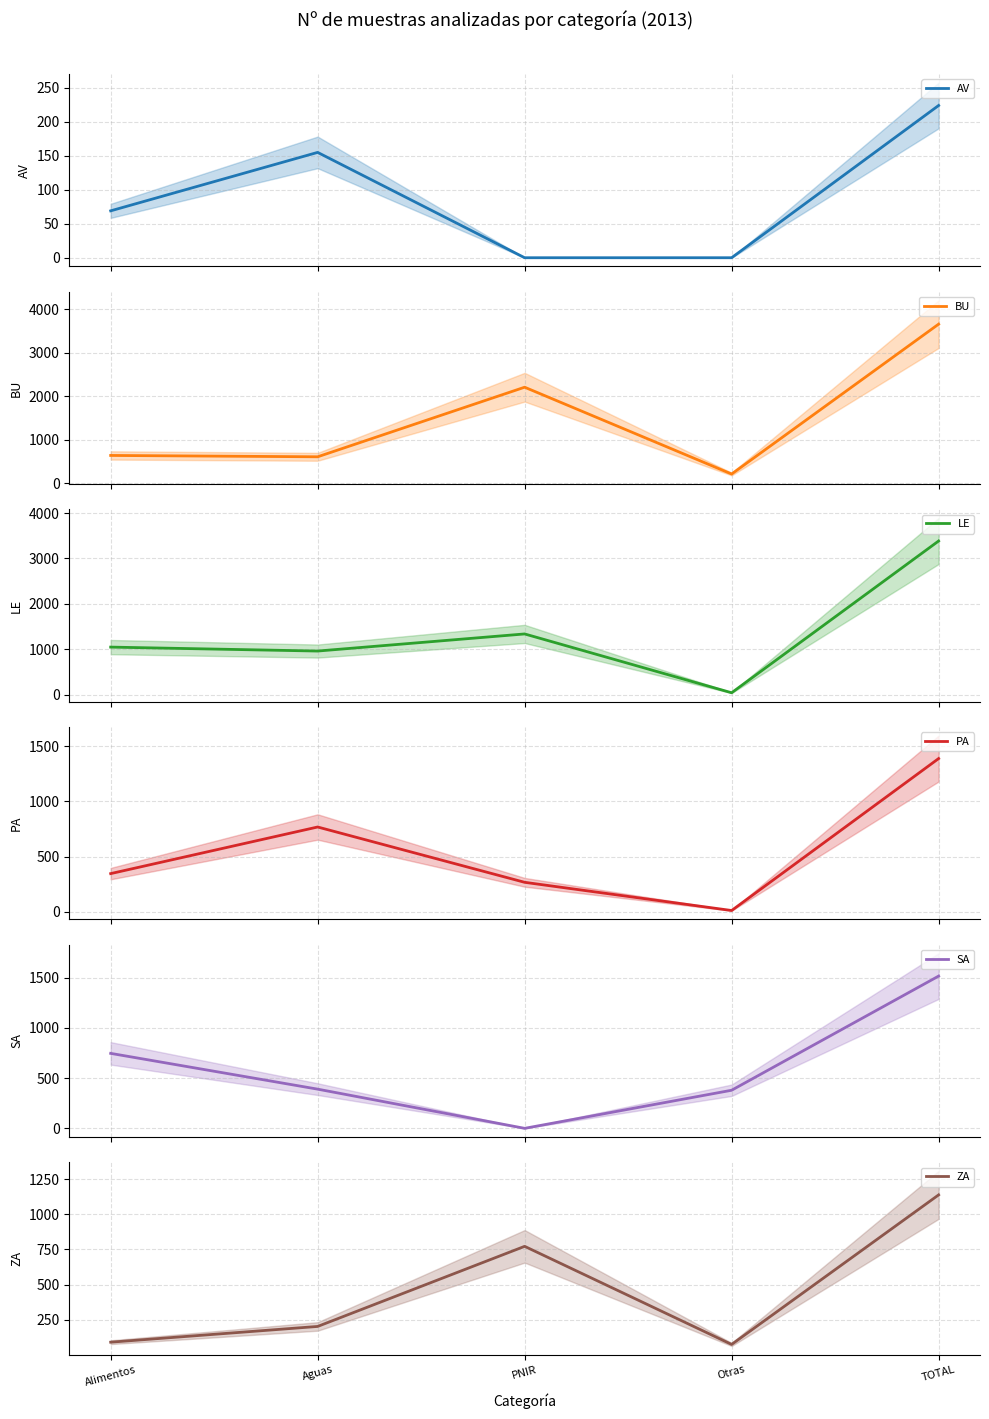

True or false: LE and SA intersect in this chart.

True